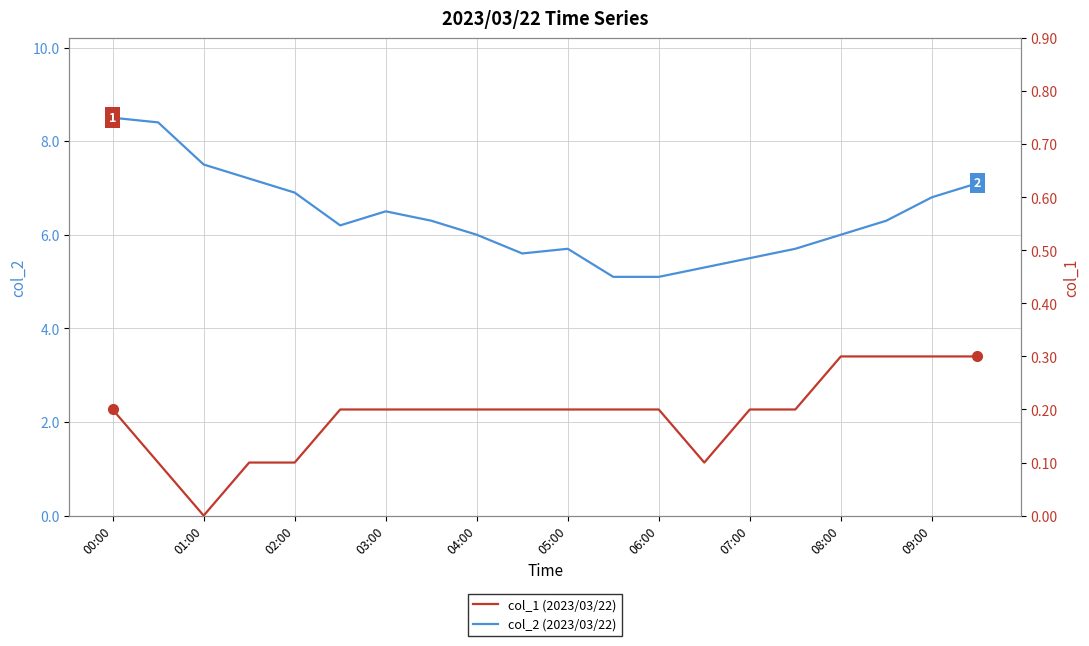

What is the highest value of the col_1 series?

0.3